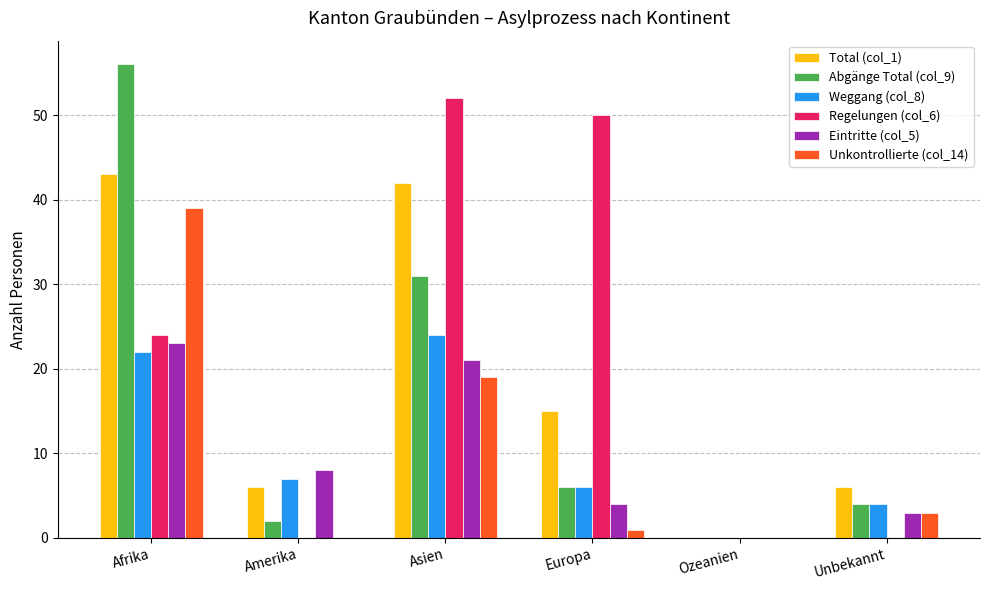

At which label is Eintritte (col_5) closest to 11?

Amerika